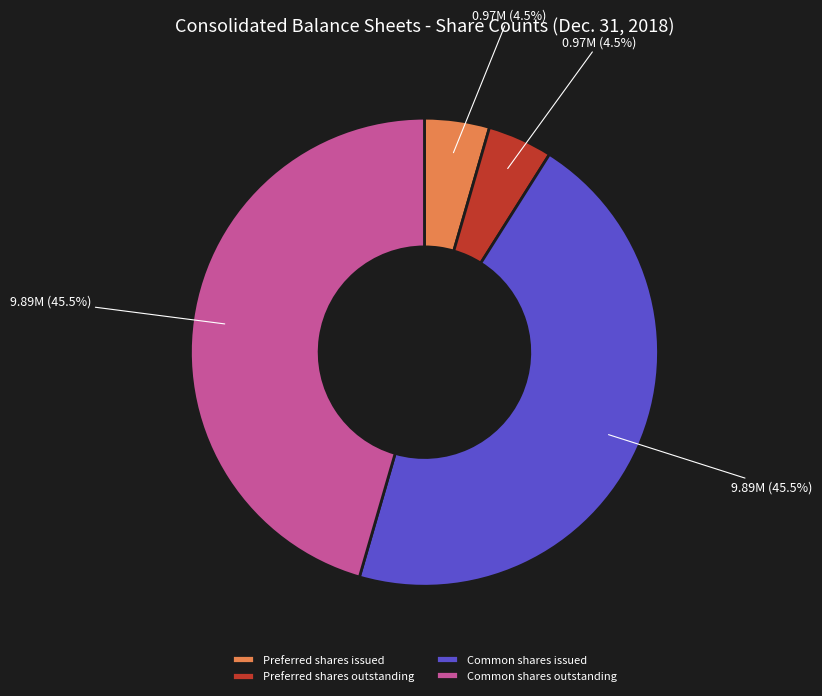

Is there a majority slice in this chart?

No